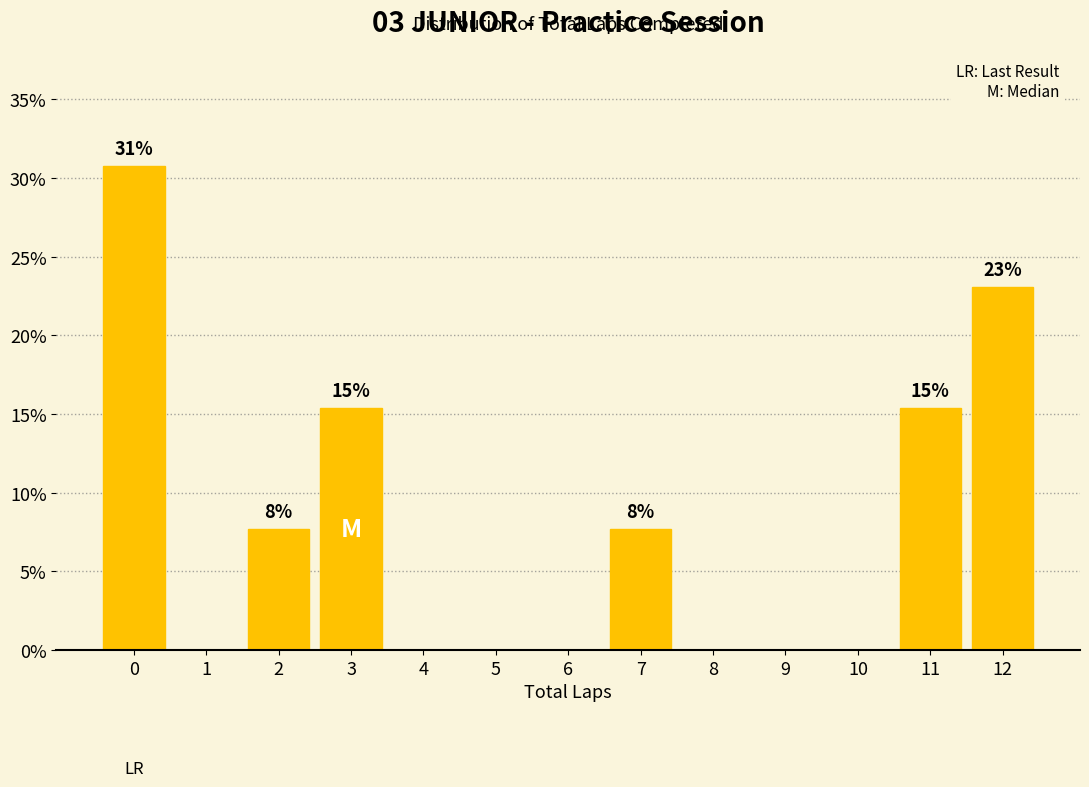

Which range on the x-axis has the tallest bar?

-0.5 to 0.5